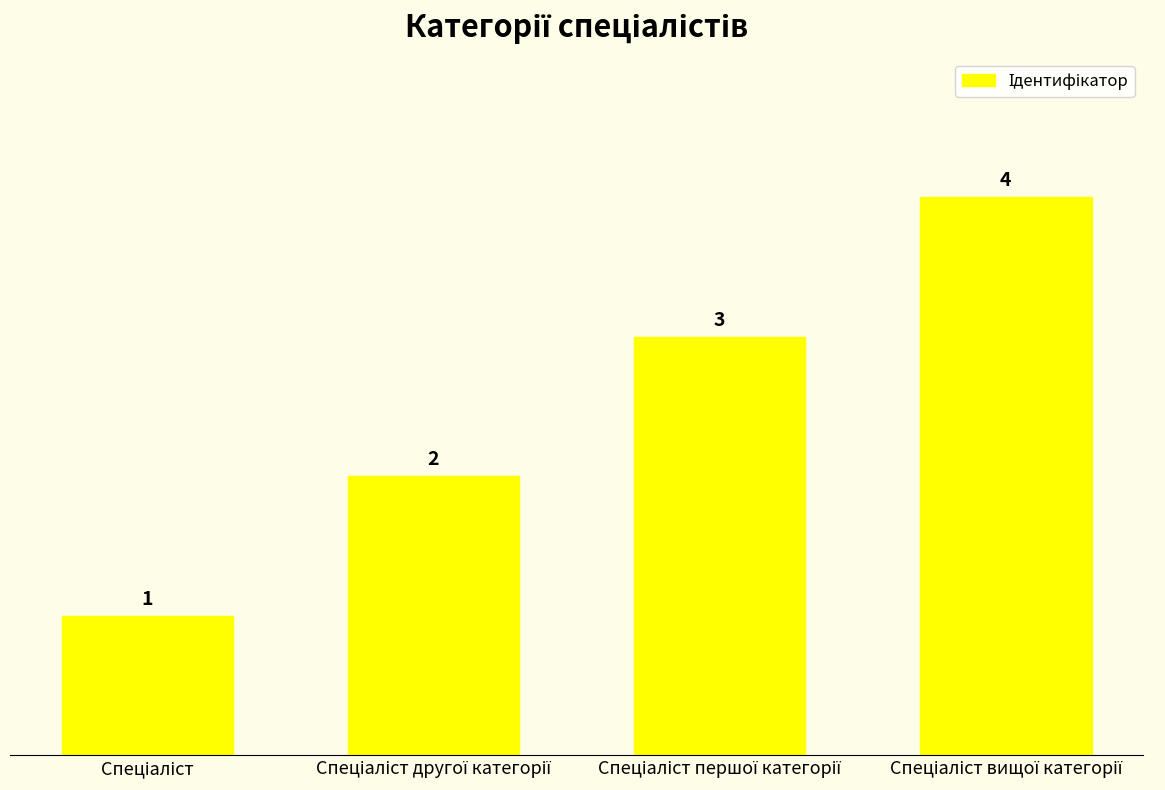

Count the values in the range 2 to 4.

3